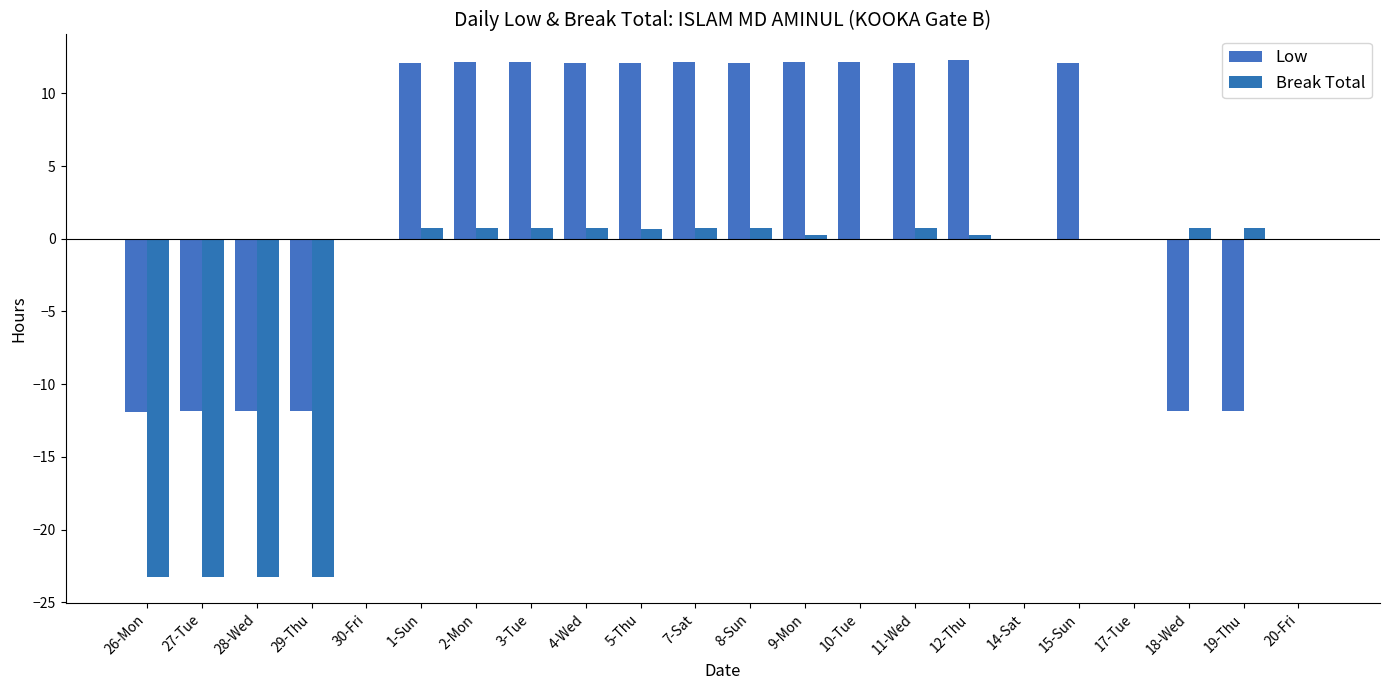

What is the highest value of the Break Total series?

0.7